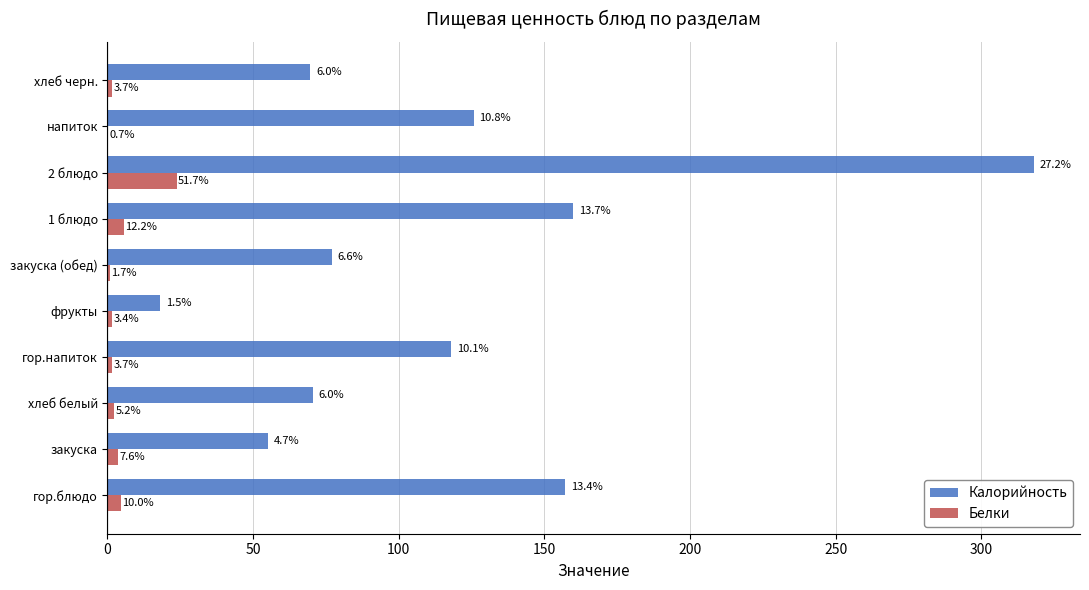

What is the minimum value shown in the chart?

0.3